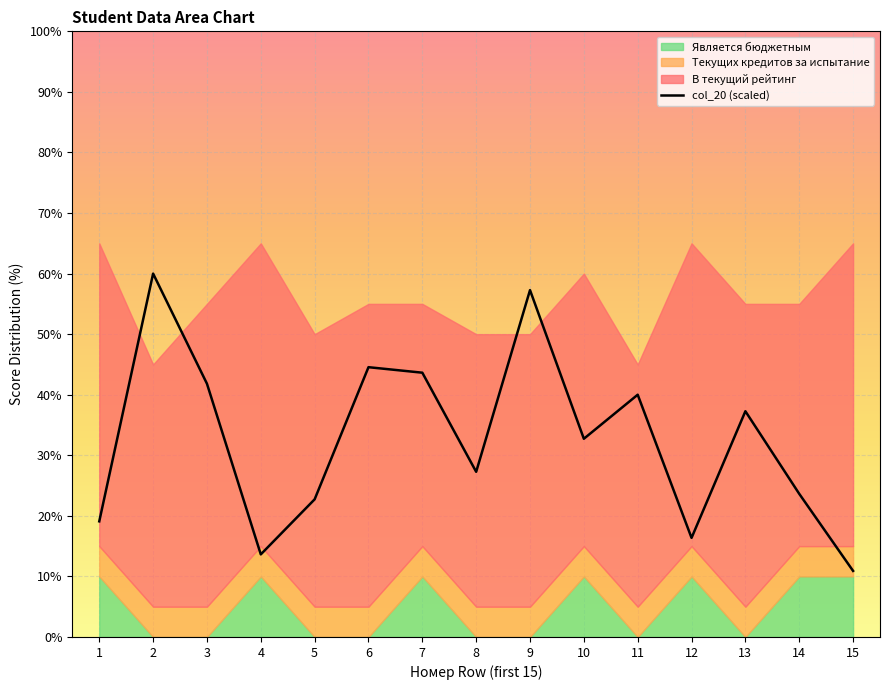

Between 7 and 8, which is larger?

7